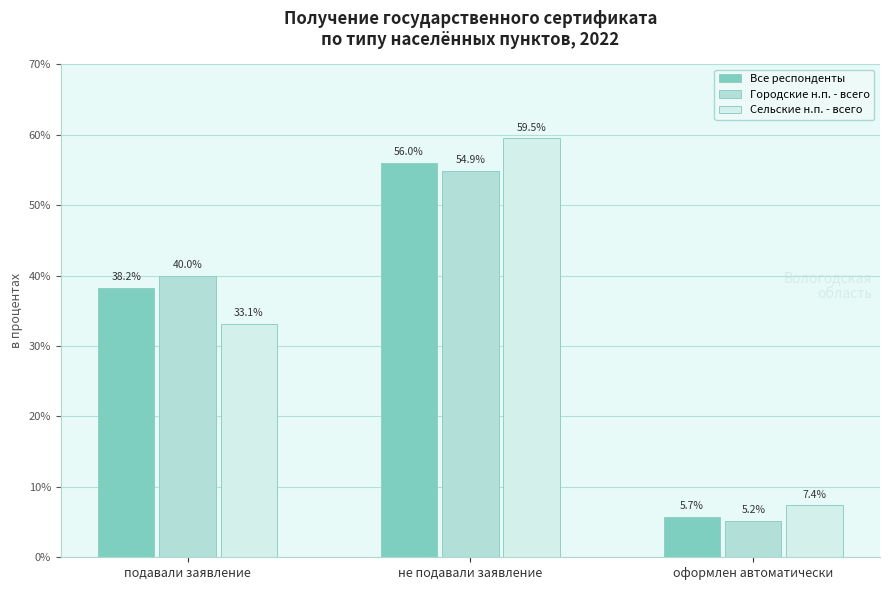

What is the average value of the Все респонденты series?

33.3